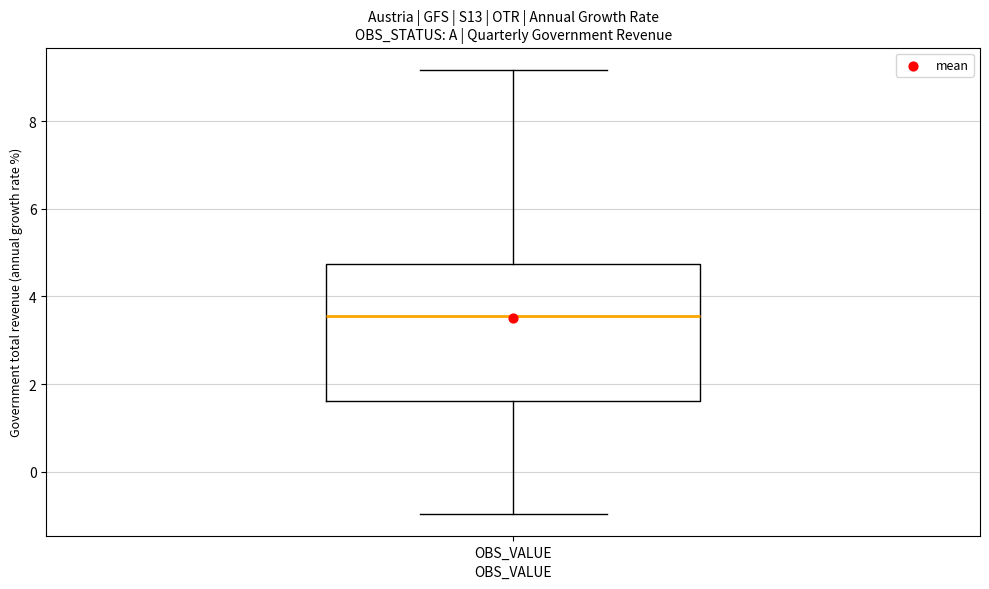

Where does the lower whisker of the box for OBS_VALUE end on the y-axis? The values are not printed on the chart, so give them approximately, as read against the axis.

-1.0